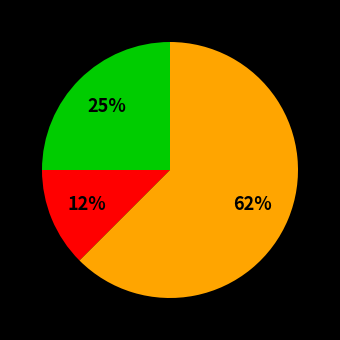

To the nearest percent, what is the average slice percentage?

33%